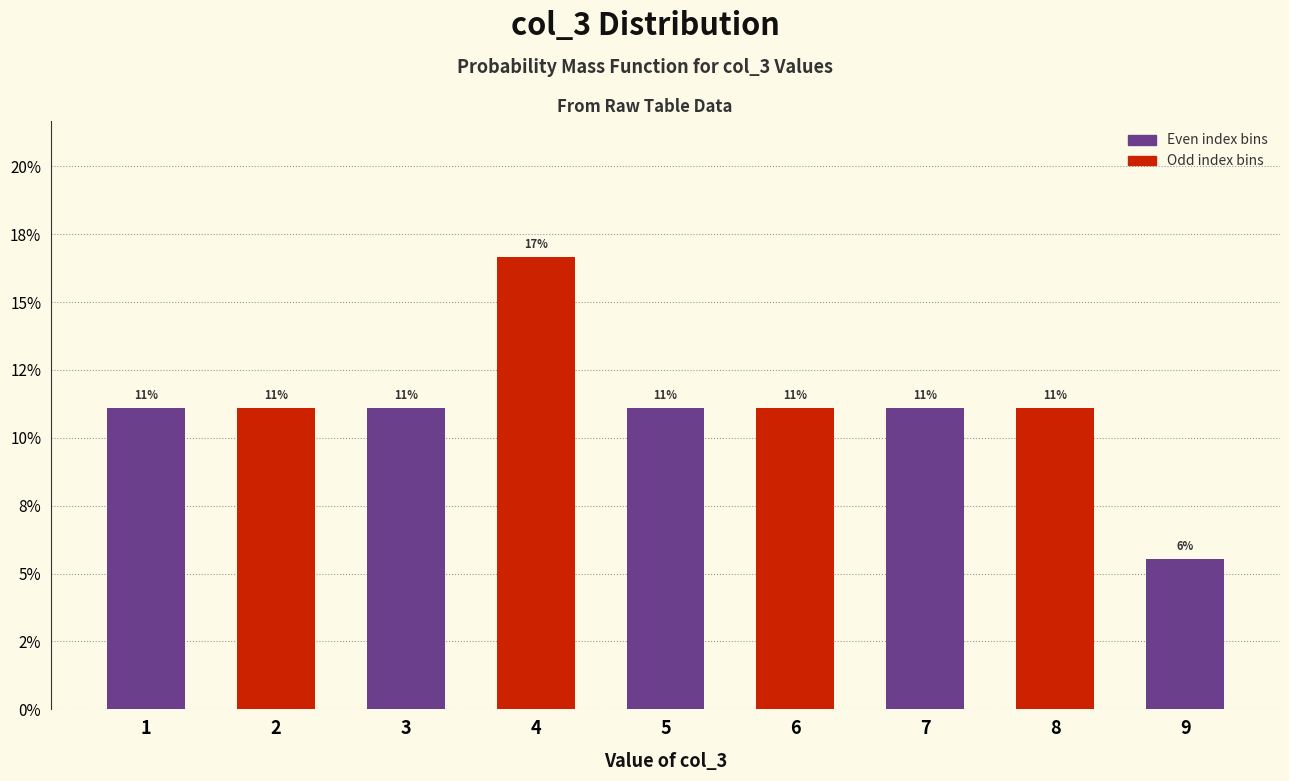

Does the chart contain any negative values?

No